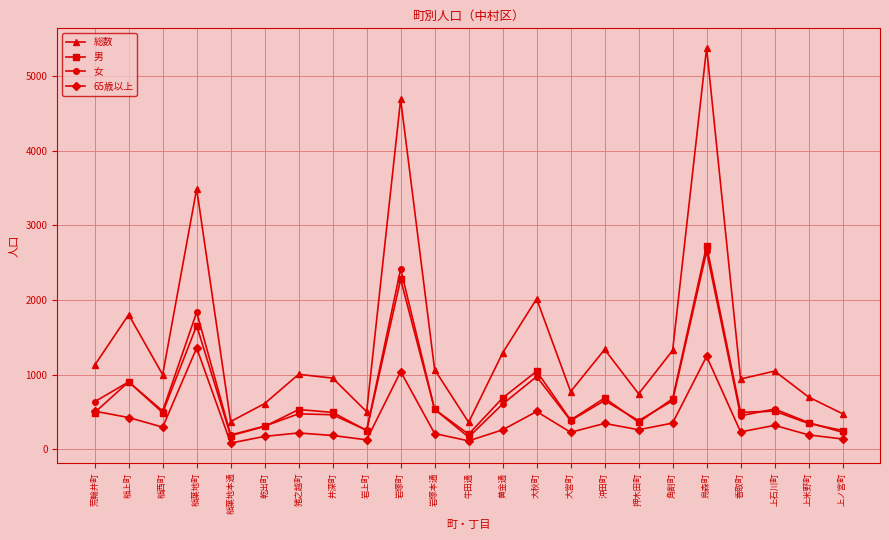

True or false: 65歳以上 and 総数 cross at least once.

False